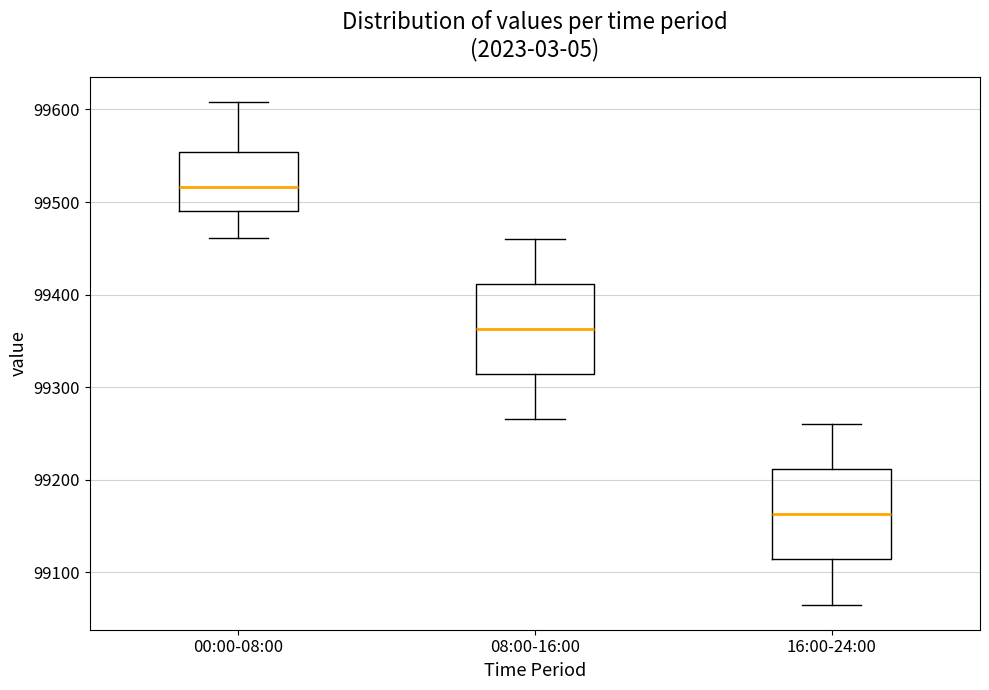

Which box has the lowest median line?

16:00-24:00